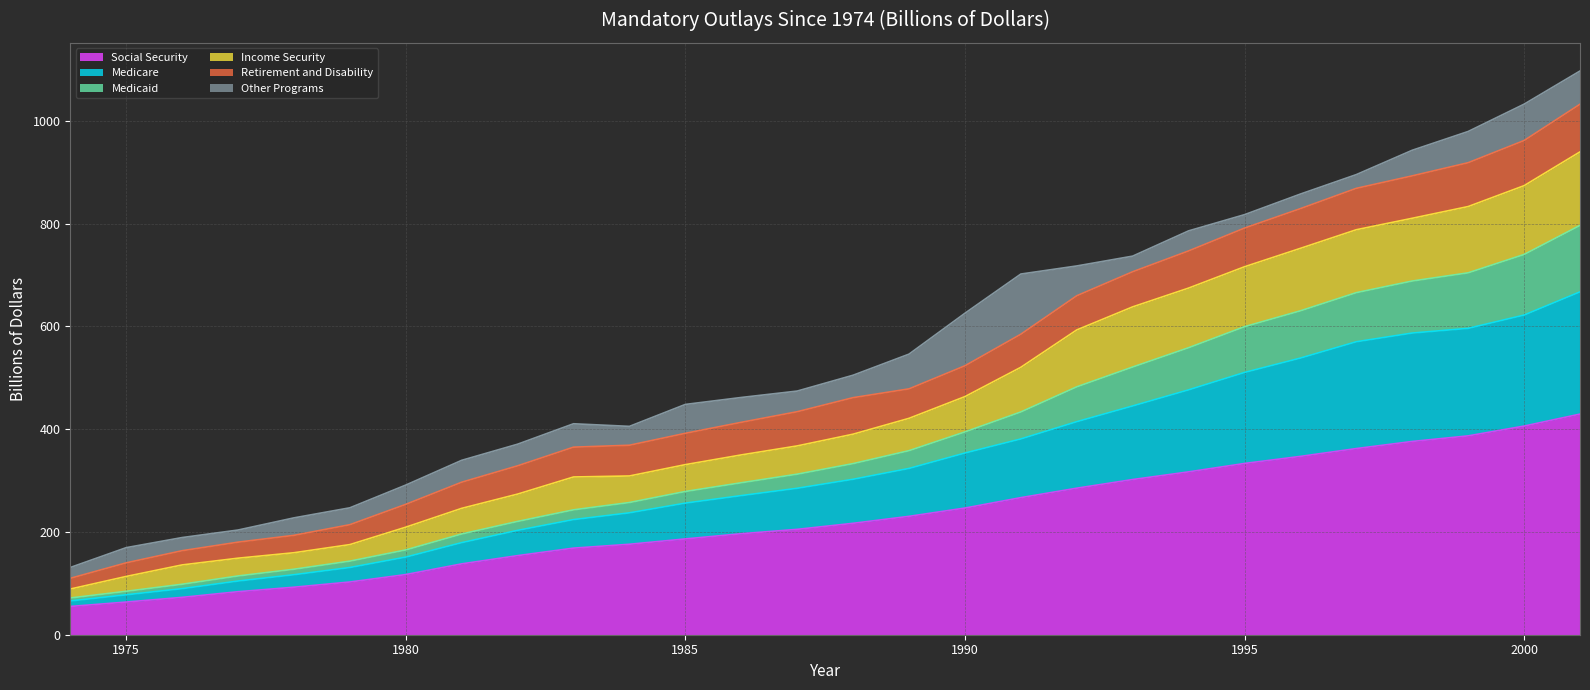

What is the highest value of the Social Security series?

429.4